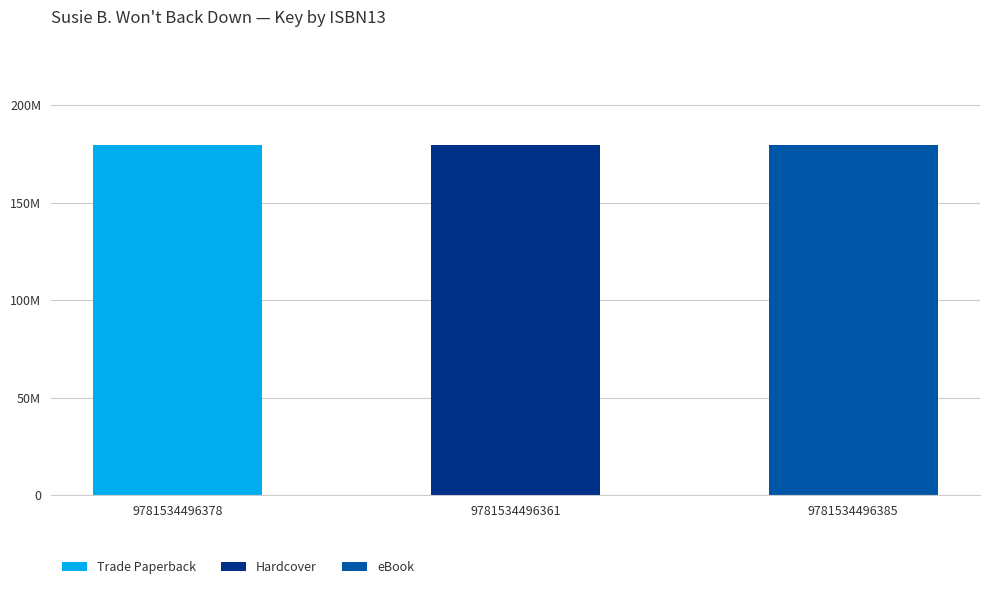

Rank the series by their maximum value, from highest to lowest.

Trade Paperback, Hardcover, eBook